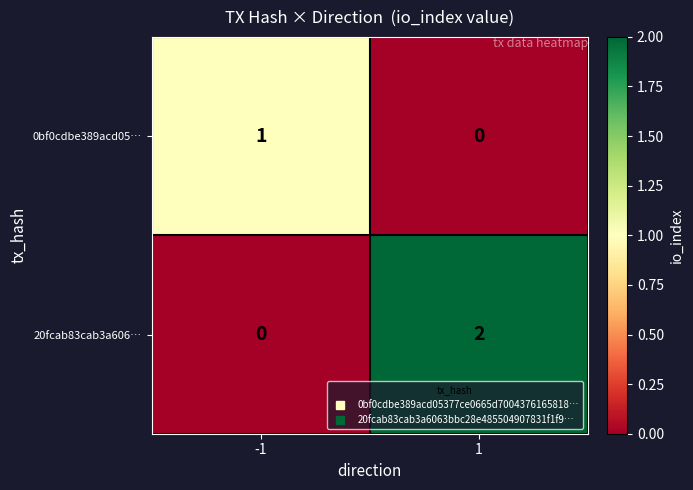

Reading left to right, extract all data points from this chart.

0bf0cdbe389acd05…: -1=1	1=0
20fcab83cab3a606…: -1=0	1=2